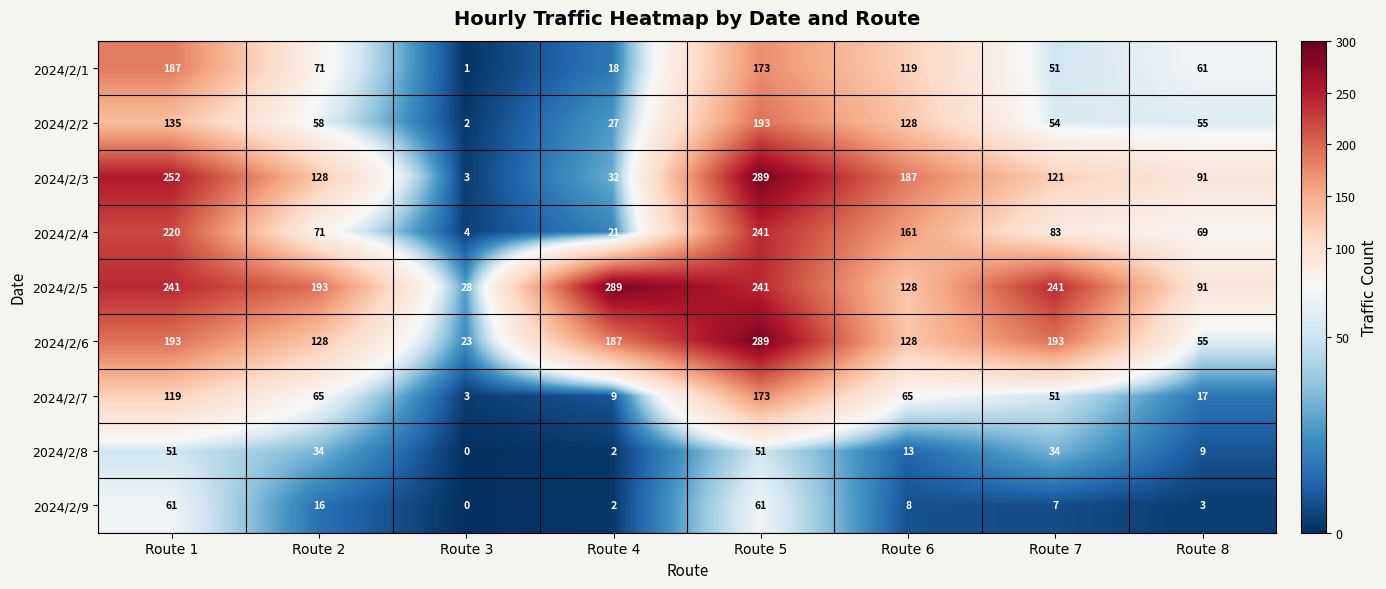

What is the maximum value for 2024/2/5?

289